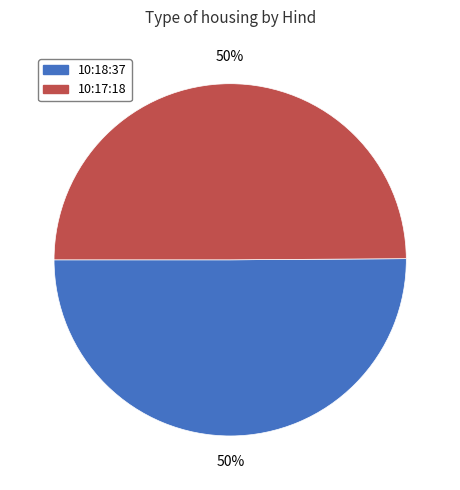

How many slices are in this pie chart?

2